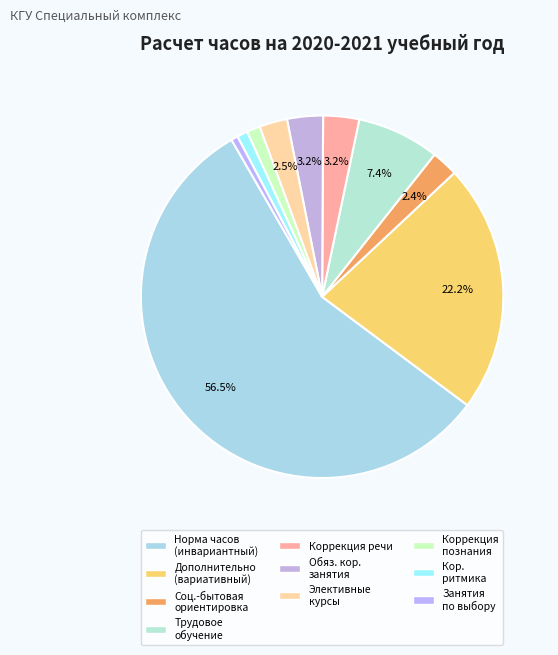

Which slice is the smallest?

Занятия по выбору